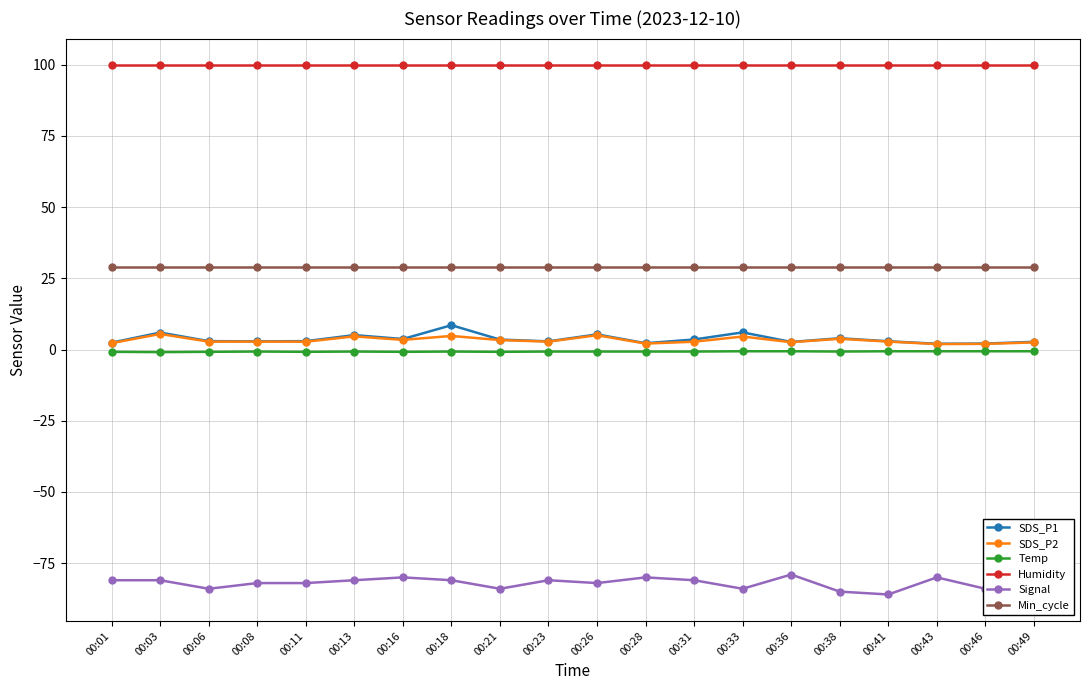

How many lines are shown in the chart?

6